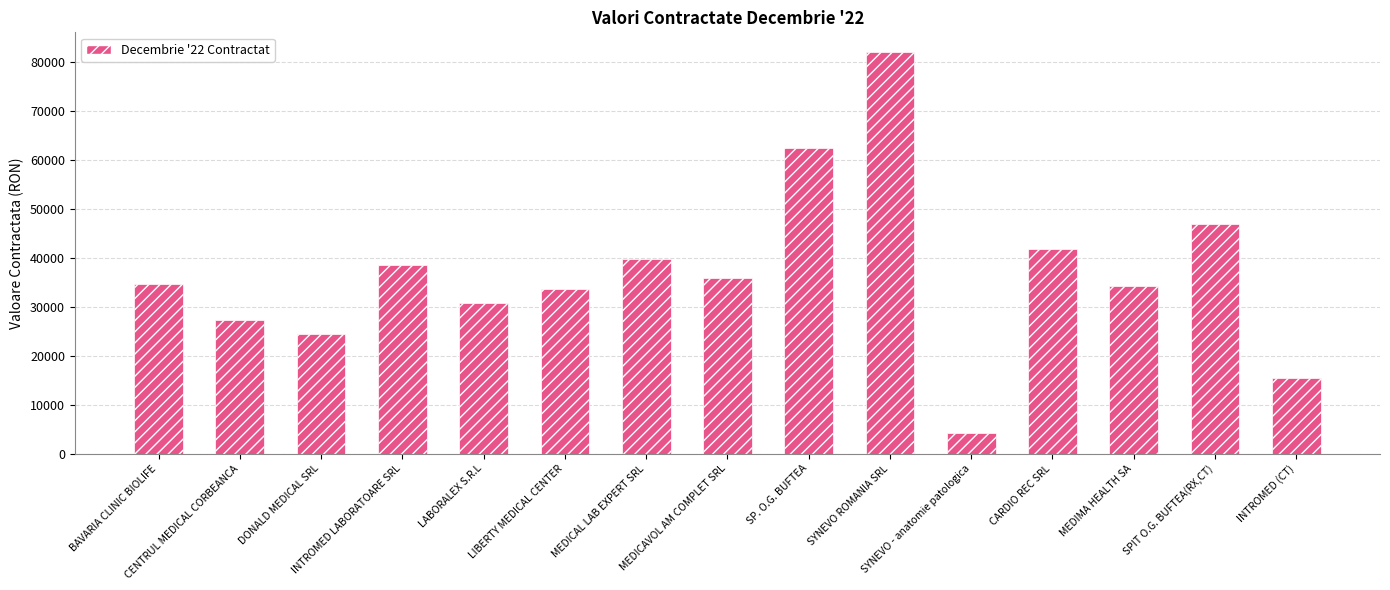

What is the sum of all values?

551341.4